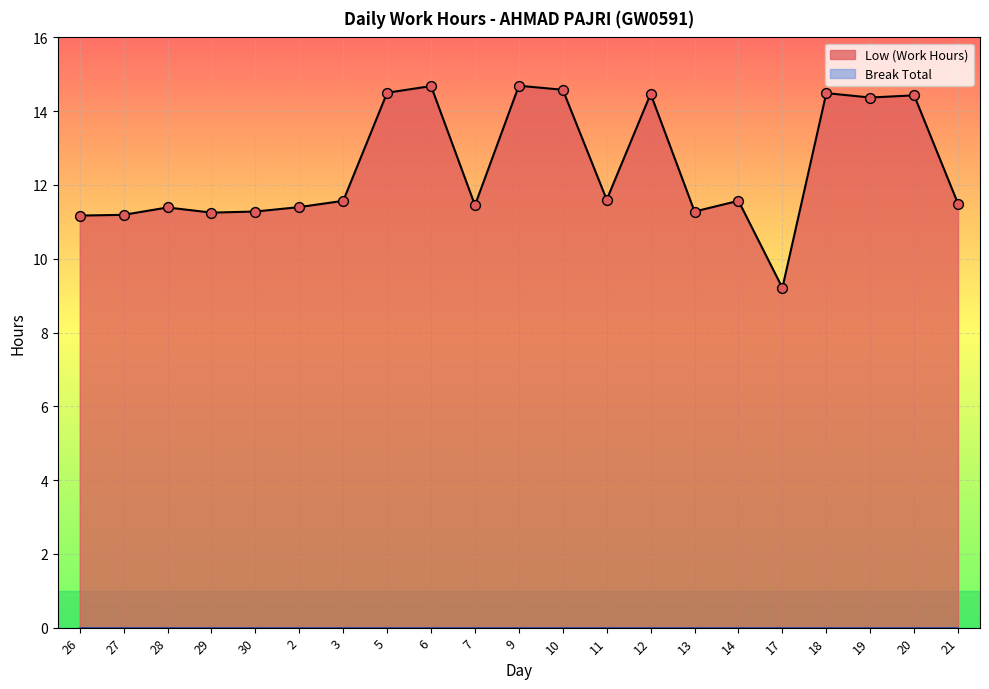

Which has a higher value, 18 or 10?

10